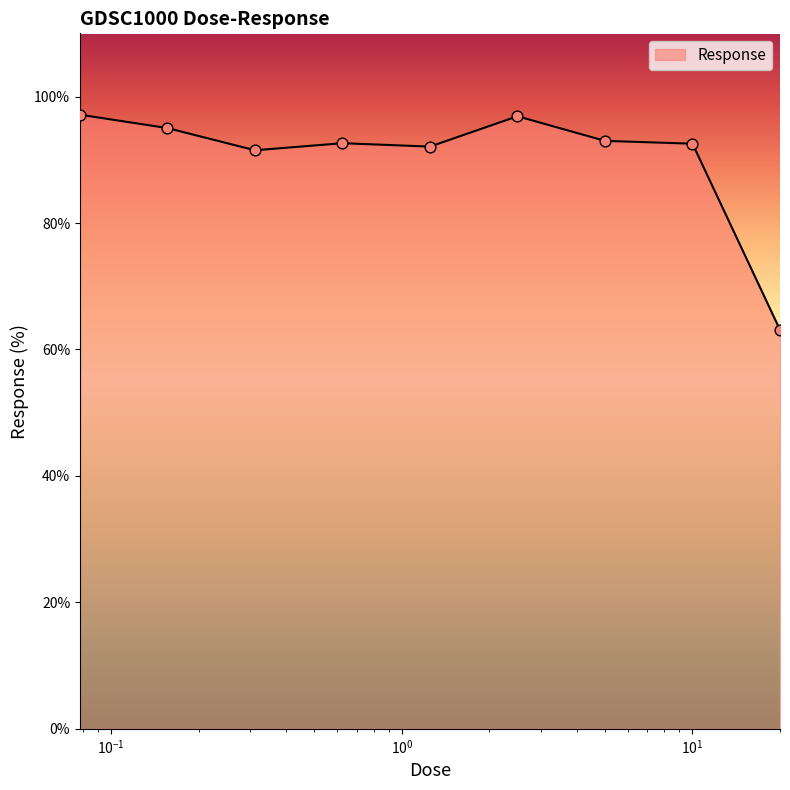

What is the greatest value displayed?

97.1